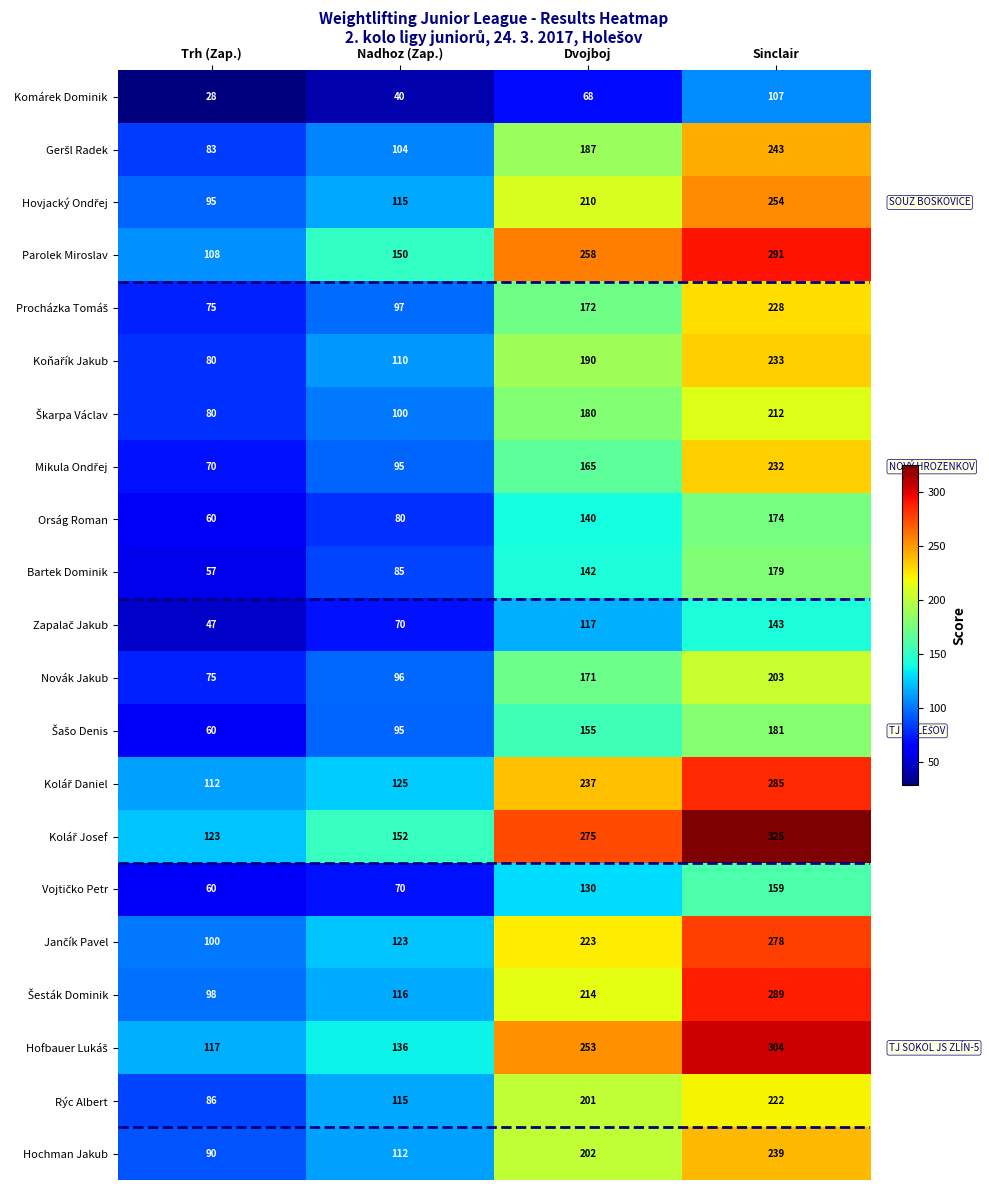

At which category is the sum across all series the highest?

Sinclair